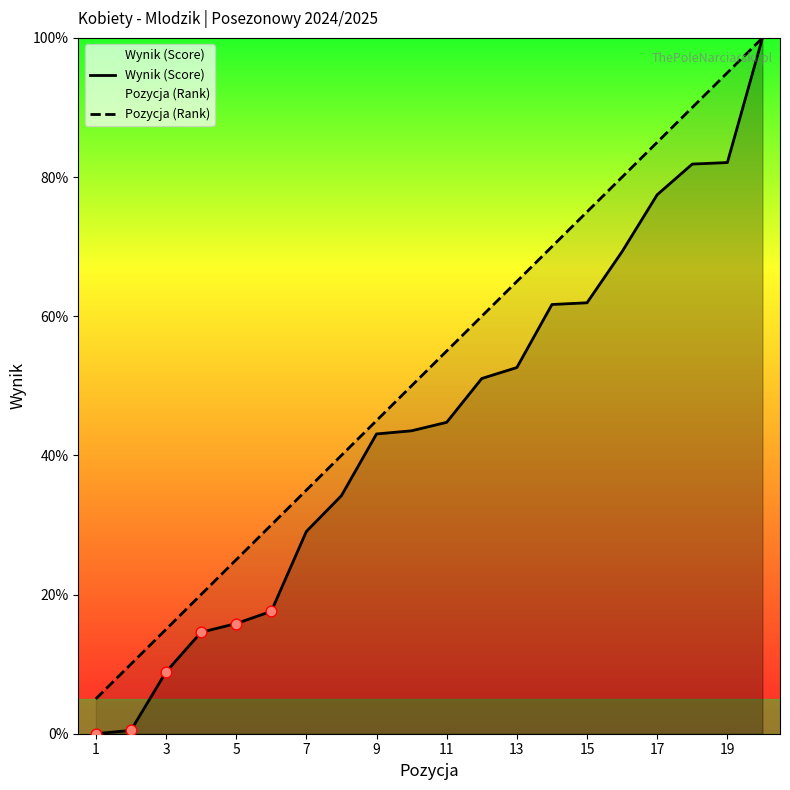

Which series reaches the minimum Y coordinate?

Wynik (Score)